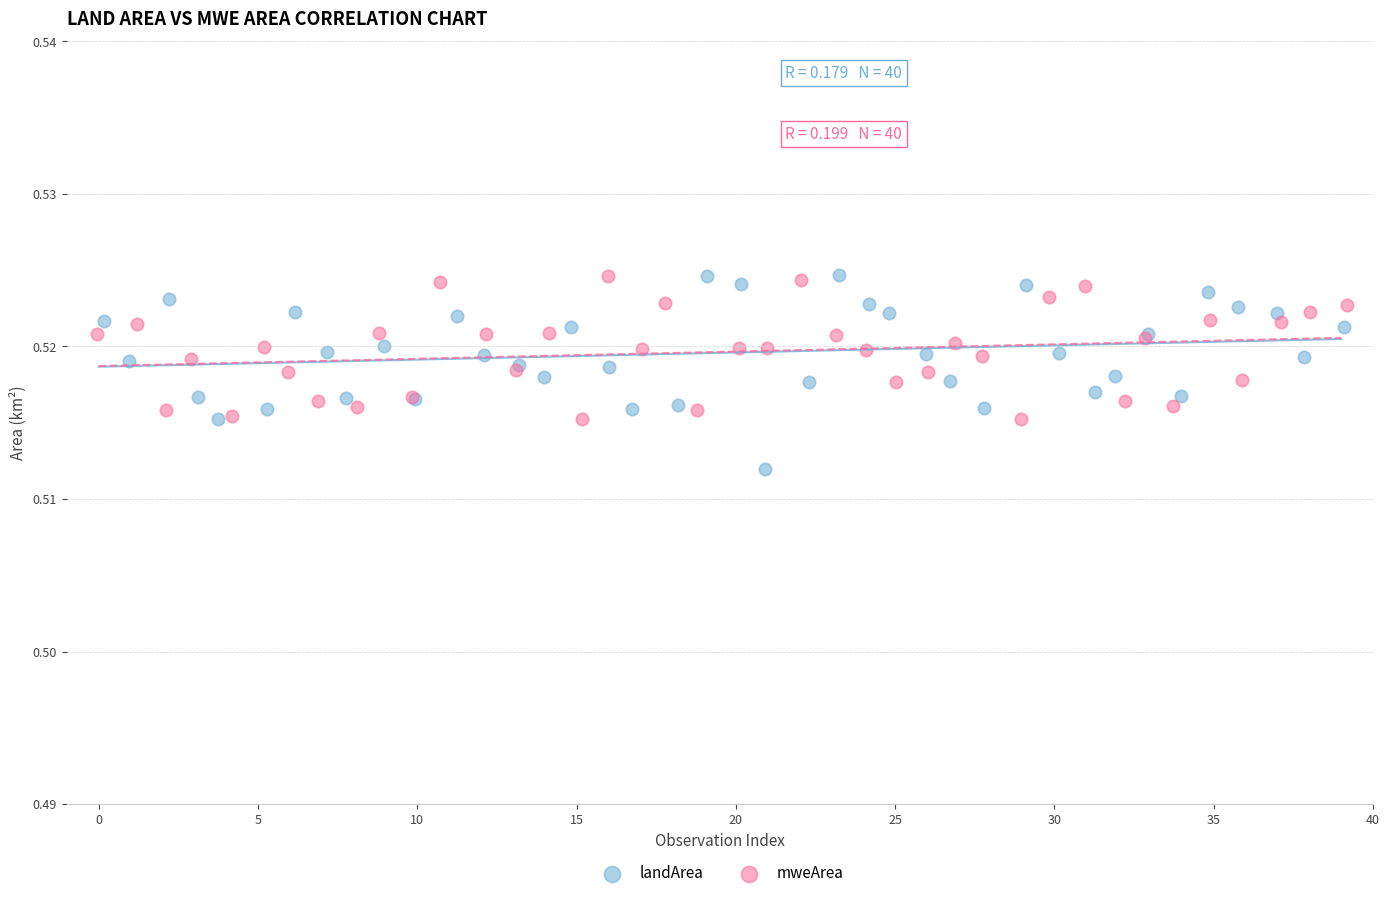

Which series has the widest spread of Y values?

landArea